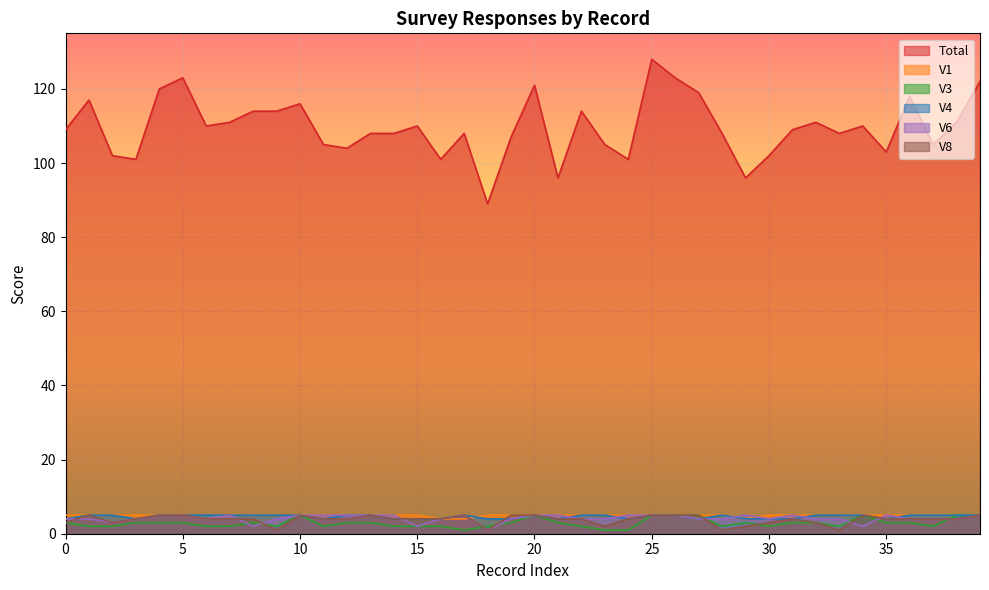

Rank the series at 9 from lowest to highest value.

V8, V3, V6, V1, V4, Total